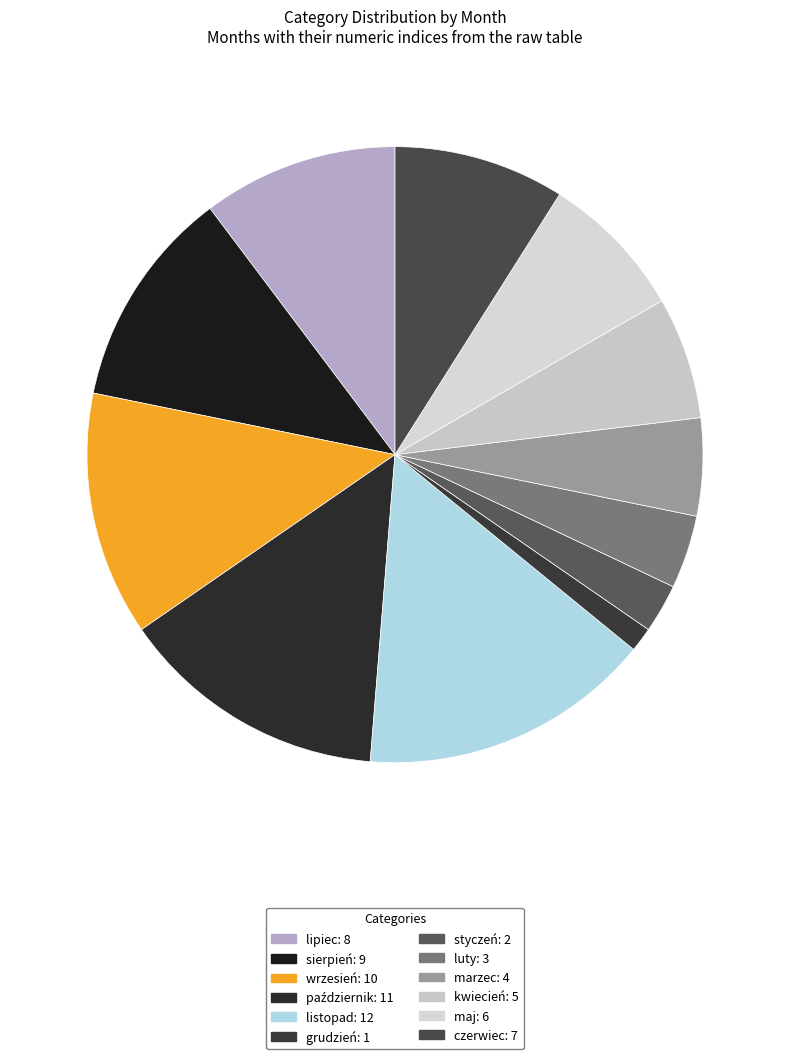

How many segments does this pie chart have?

12